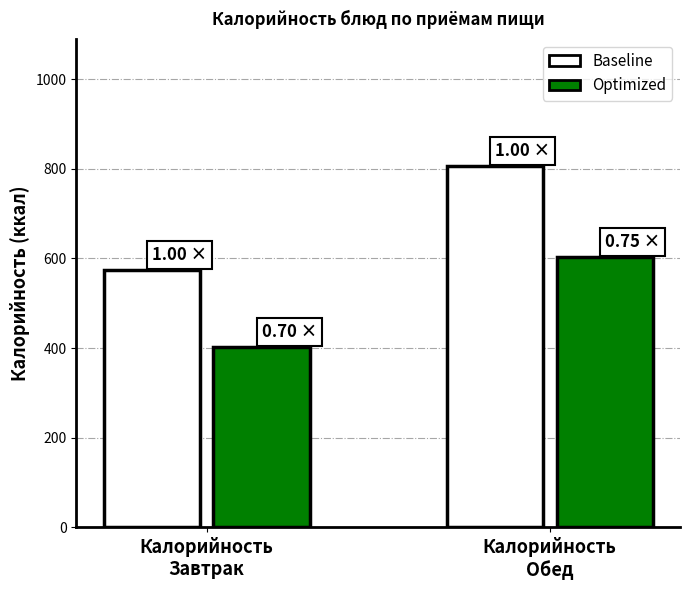

At how many categories does at least one series exceed 590?

1